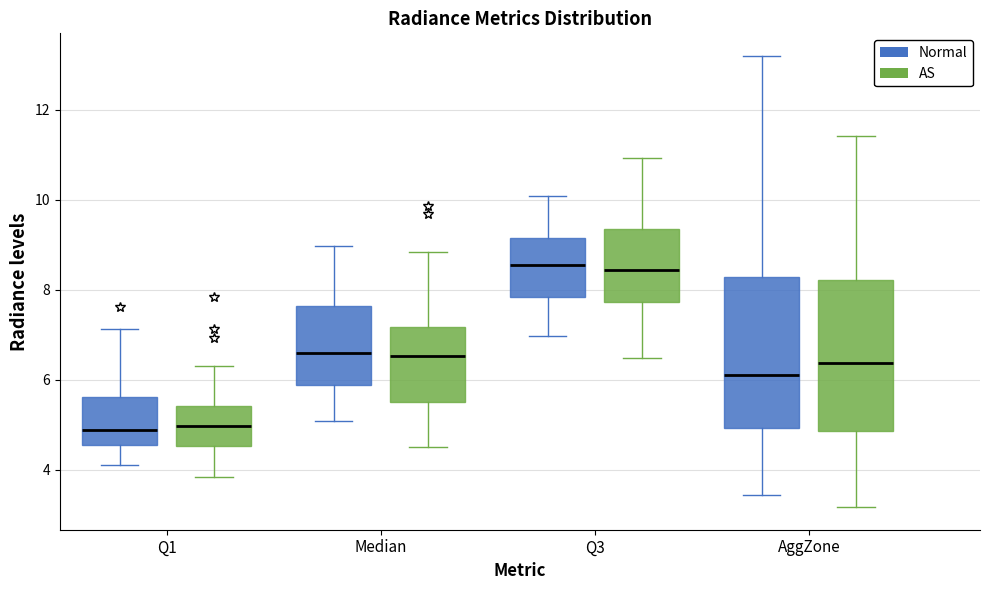

Reading left to right, read every box against the y-axis: the position of its median line, the range the box covers, and the ends of its whiskers. The values are not printed on the chart, so give them approximately, as read against the axis.

Q1 (Normal): median 4.8, box 4.6 to 5.6, whiskers 4.2 to 7.2
Q1 (AS): median 5.0, box 4.6 to 5.4, whiskers 3.8 to 6.4
Median (Normal): median 6.6, box 5.8 to 7.6, whiskers 5.0 to 9.0
Median (AS): median 6.6, box 5.6 to 7.2, whiskers 4.6 to 8.8
Q3 (Normal): median 8.6, box 7.8 to 9.2, whiskers 7.0 to 10.0
Q3 (AS): median 8.4, box 7.8 to 9.4, whiskers 6.4 to 11.0
AggZone (Normal): median 6.0, box 5.0 to 8.2, whiskers 3.4 to 13.2
AggZone (AS): median 6.4, box 4.8 to 8.2, whiskers 3.2 to 11.4